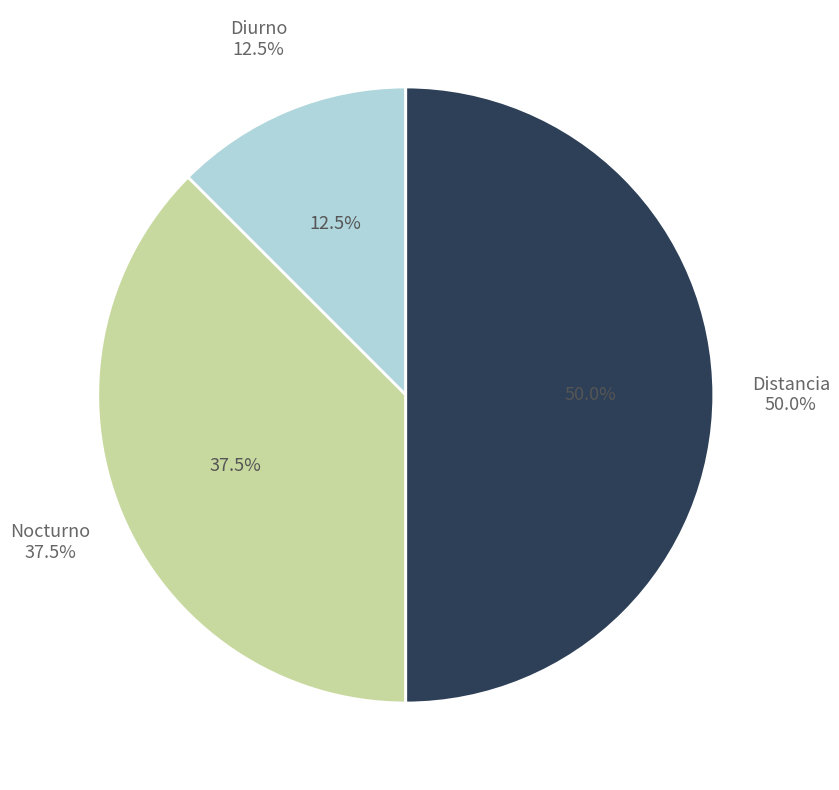

Does any single category account for the majority?

No